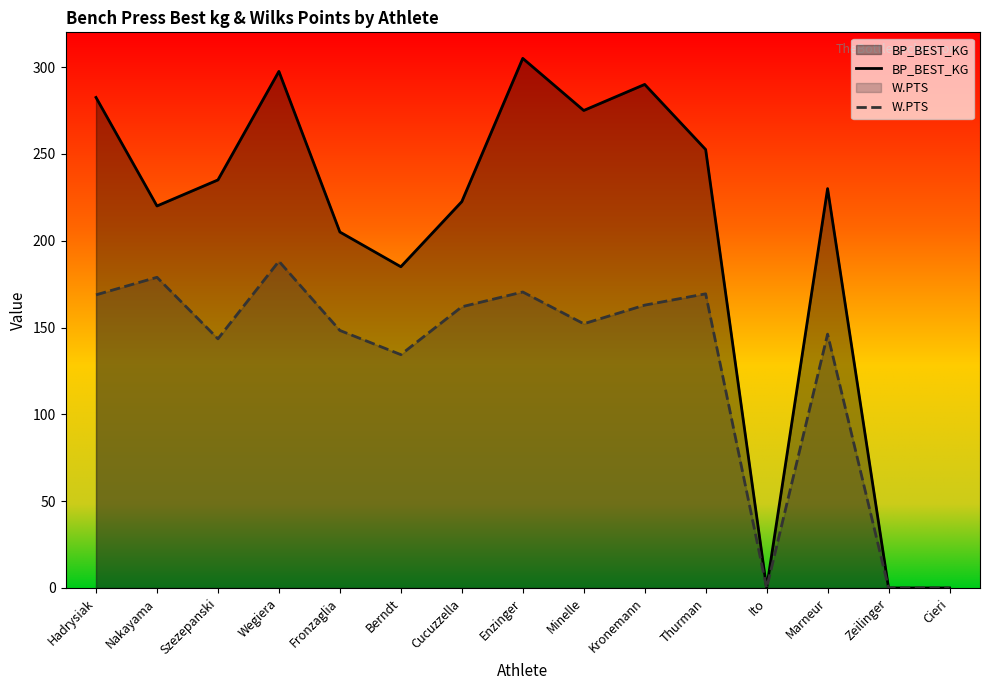

True or false: W.PTS and BP_BEST_KG cross at least once.

False